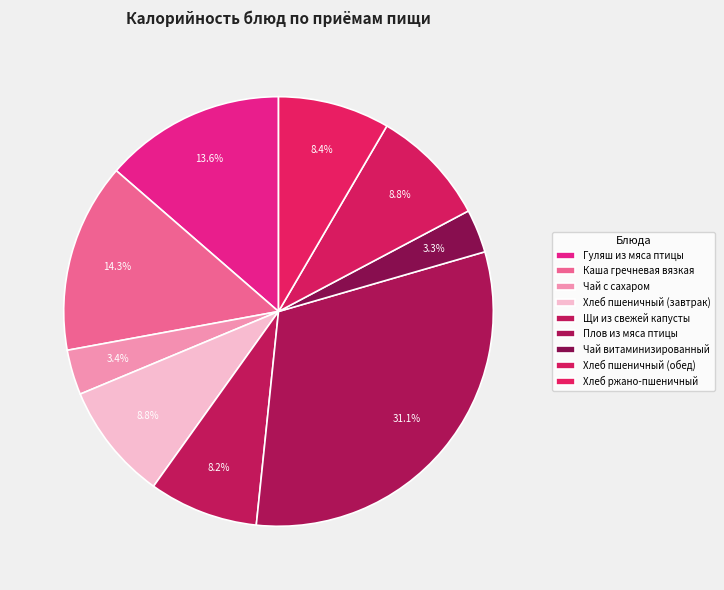

How many slices are in this pie chart?

9